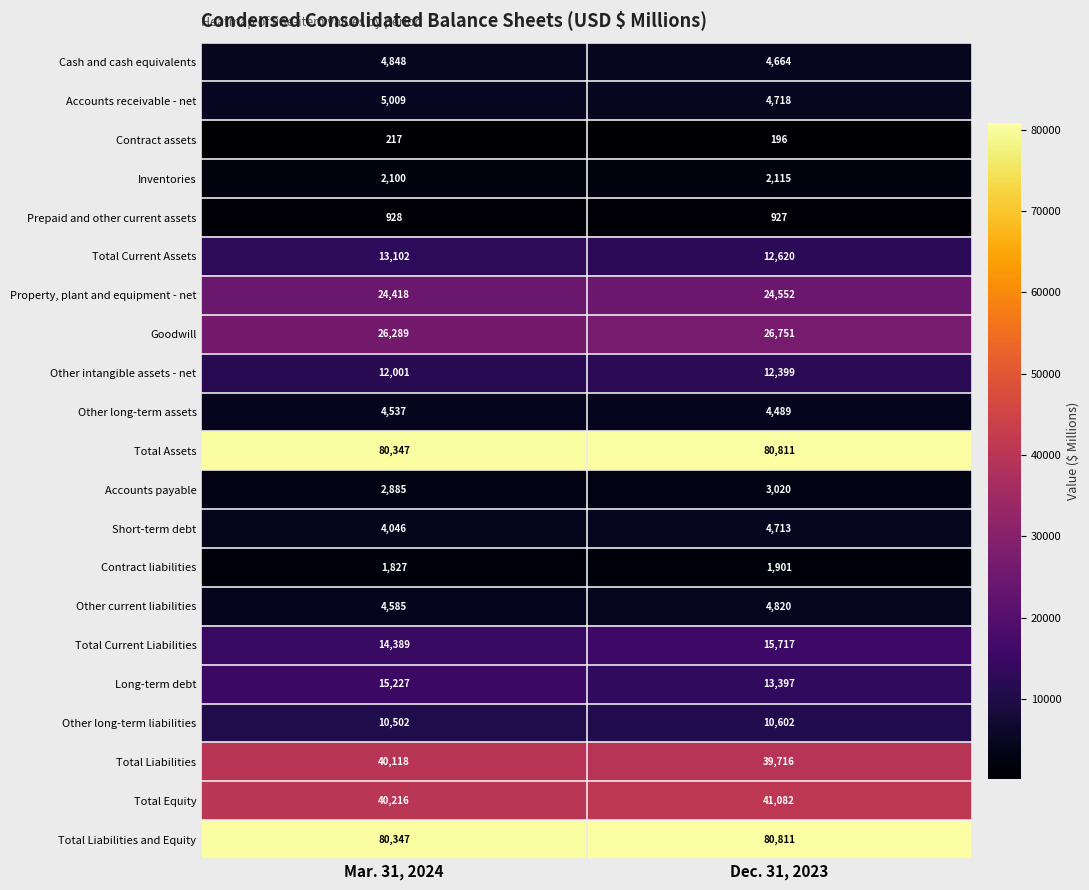

What is the sum of all Short-term debt values?

8759